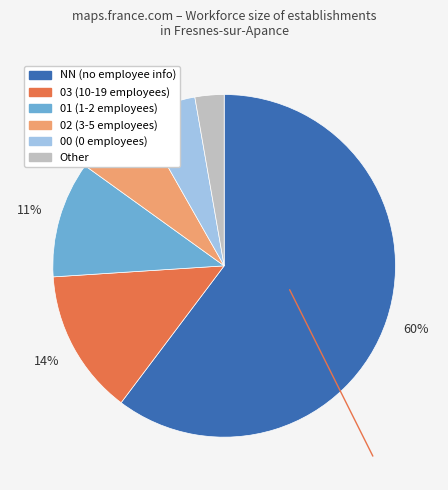

Count the number of slices in the pie.

6